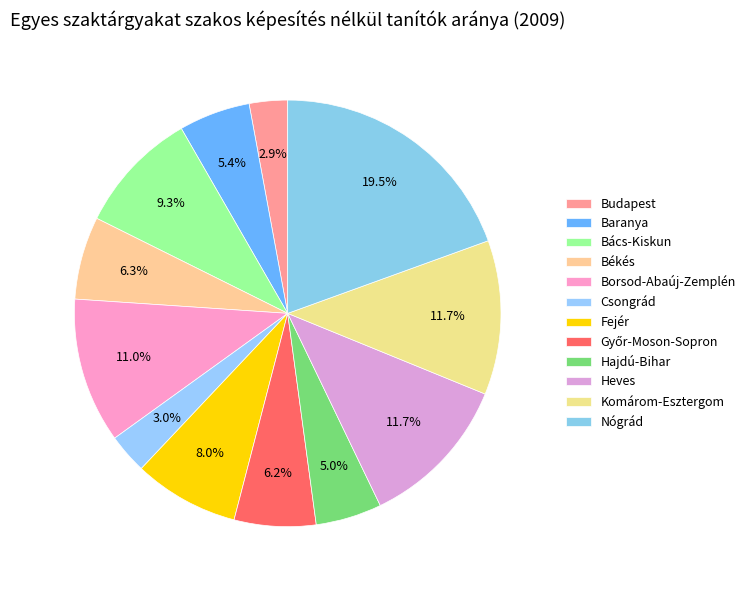

Which has a higher value, Fejér or Baranya?

Fejér